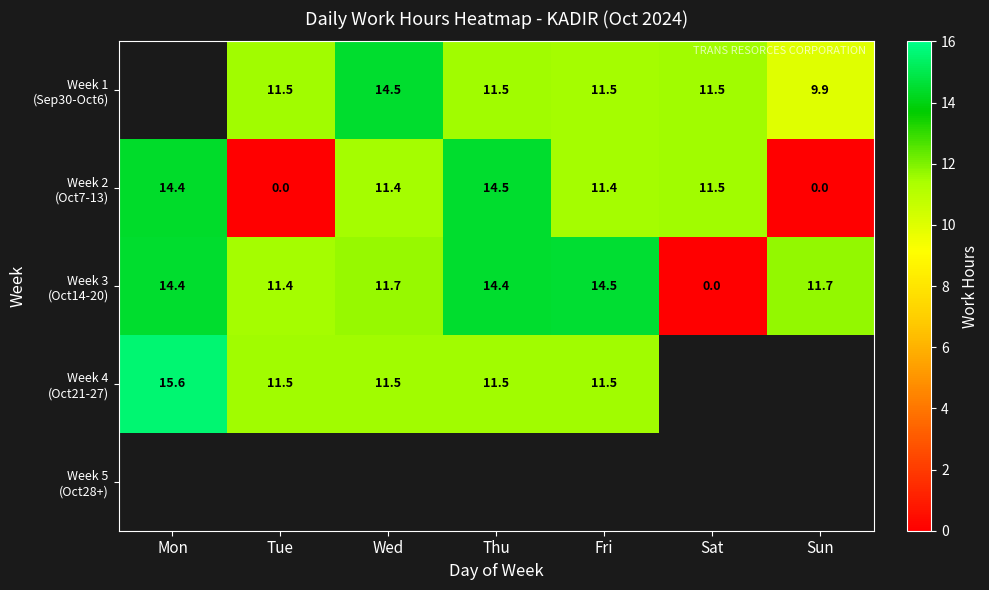

How many data points does each series have?

7